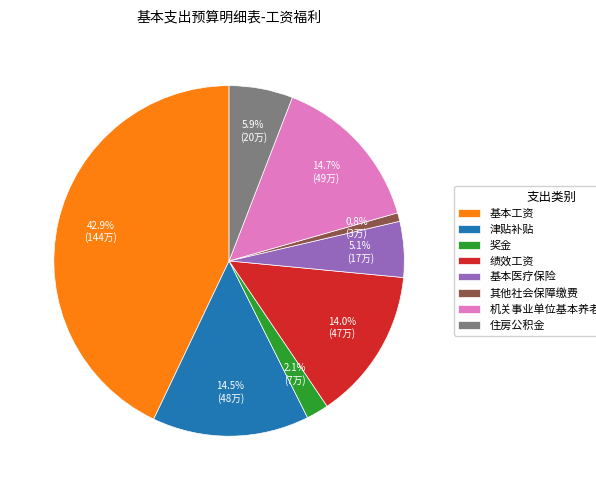

What percentage is the 绩效工资 slice, to the nearest percent?

14%